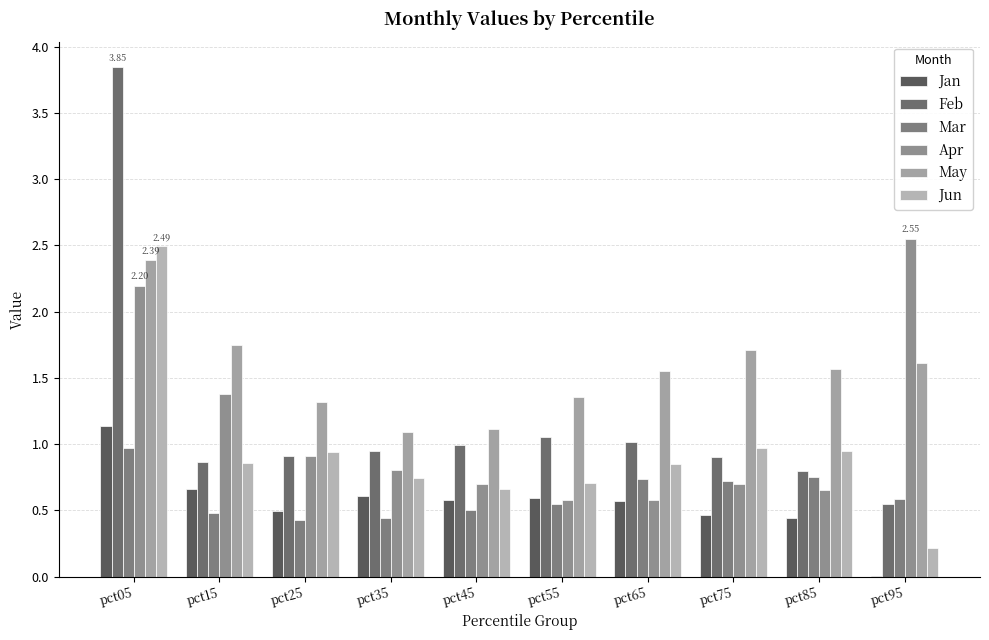

How many groups of bars are there?

10